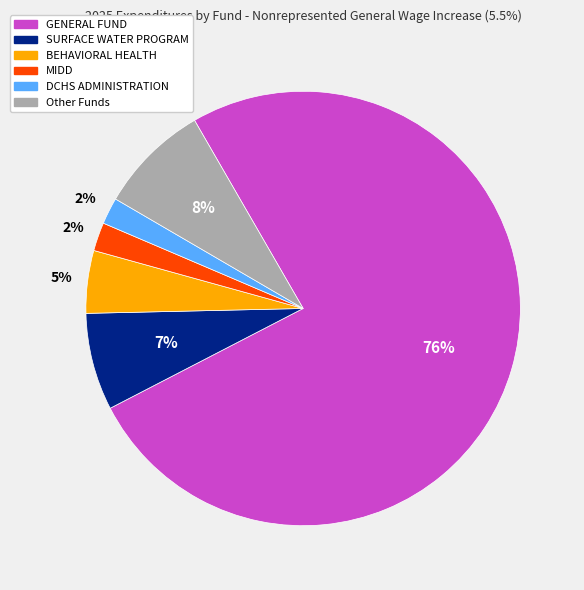

Which has a higher value, Other Funds or GENERAL FUND?

GENERAL FUND